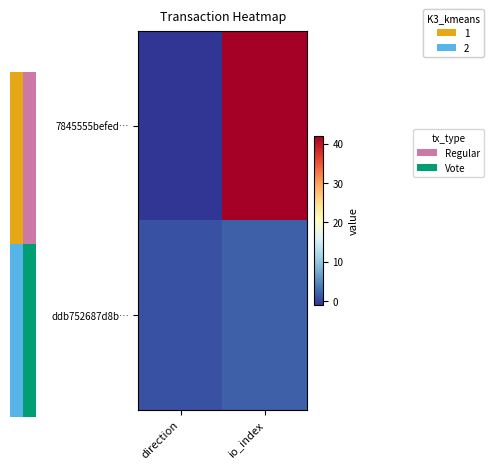

Which series has the largest total across all categories?

7845555befed…